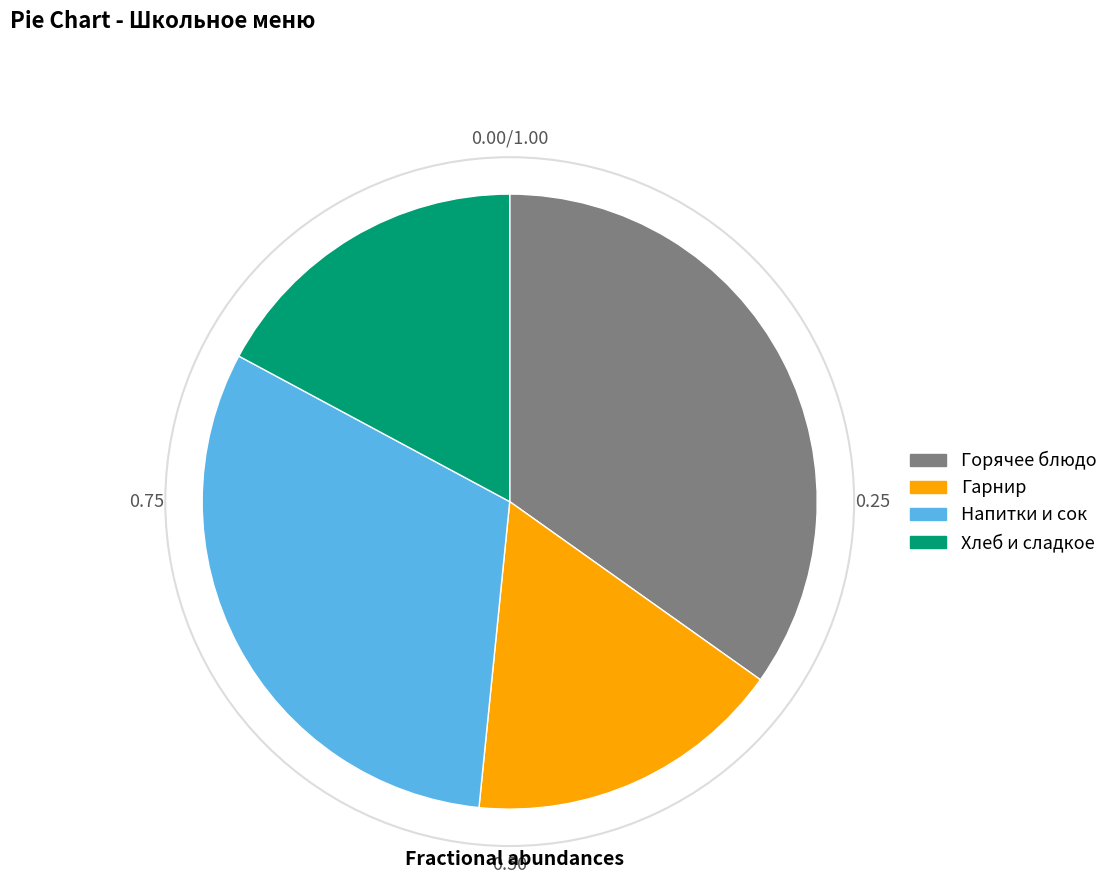

Do Напитки и сок and Горячее блюдо together represent more than half of the pie?

Yes